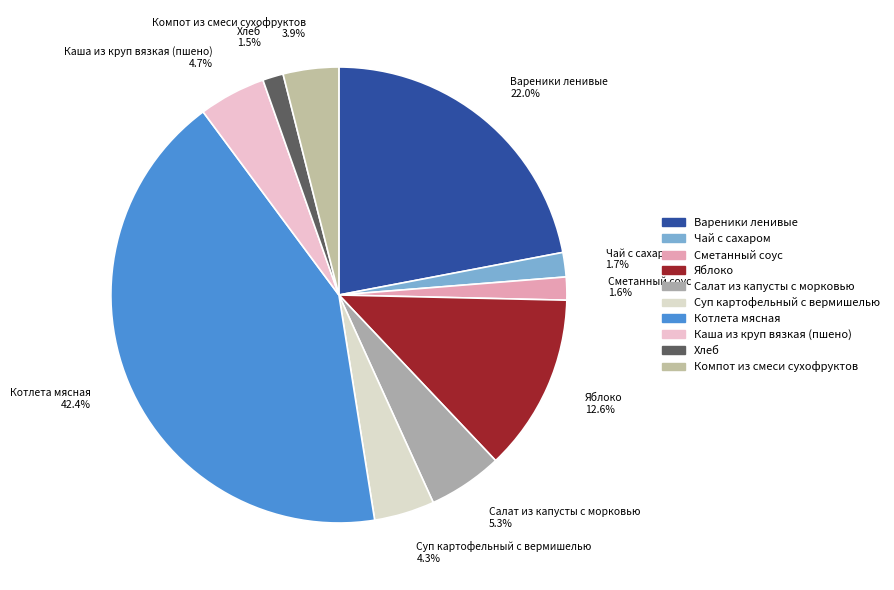

To the nearest percent, what is the difference between the largest and smallest slice percentages?

41%